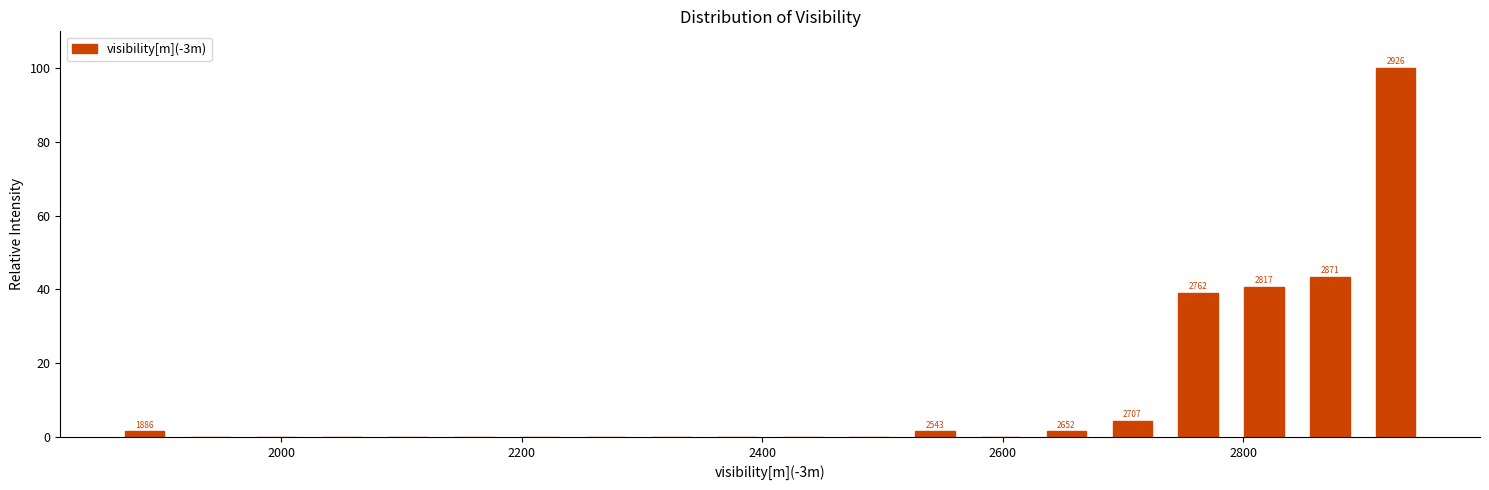

Around what value on the x-axis is the tallest bar? Give the approximate position of its centre, as read against the axis.

2920